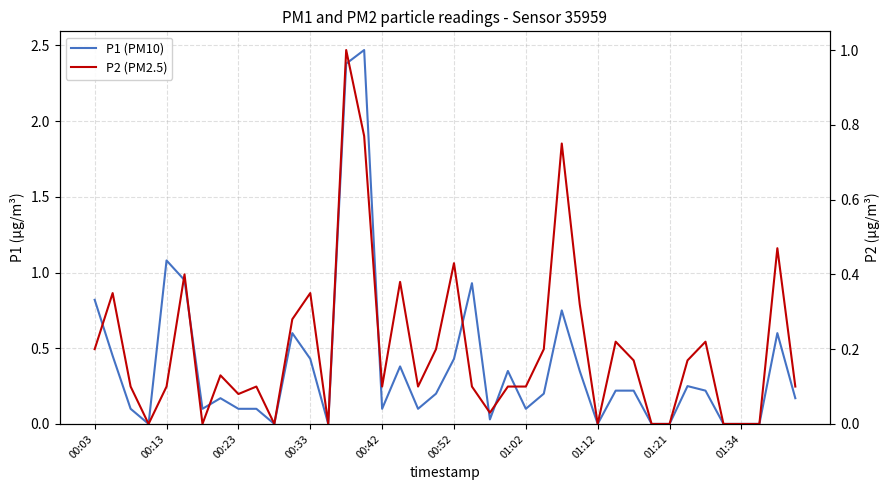

What is the total value across all series at 23?

0.4